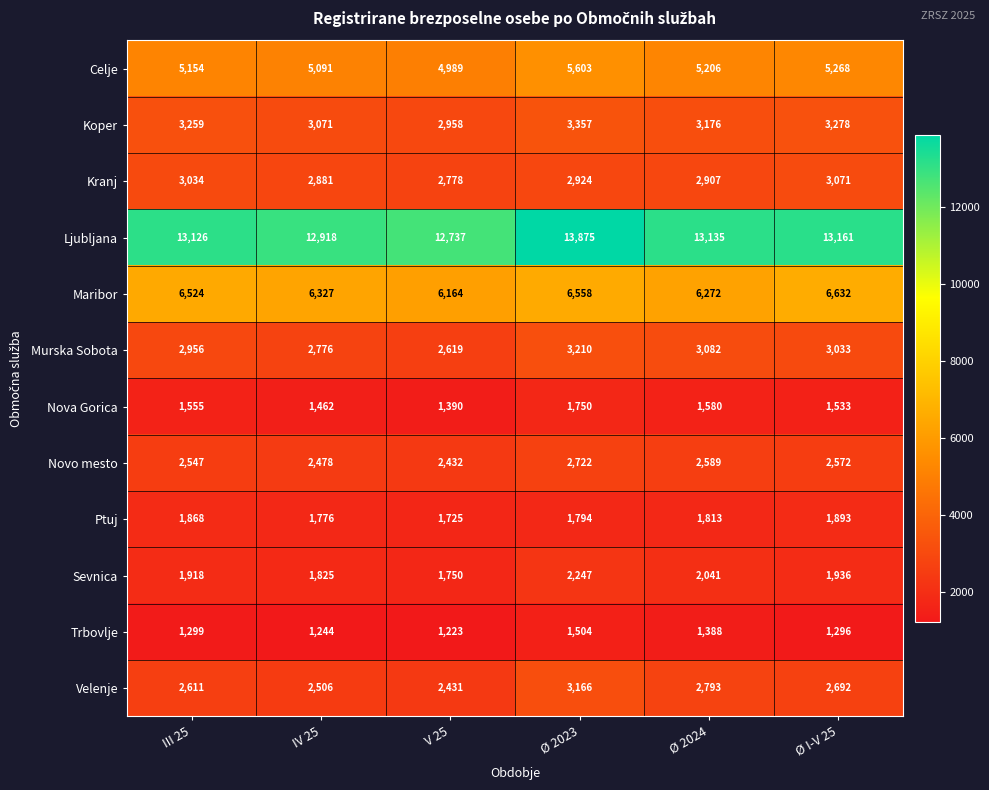

How many categories are shown in the chart?

6